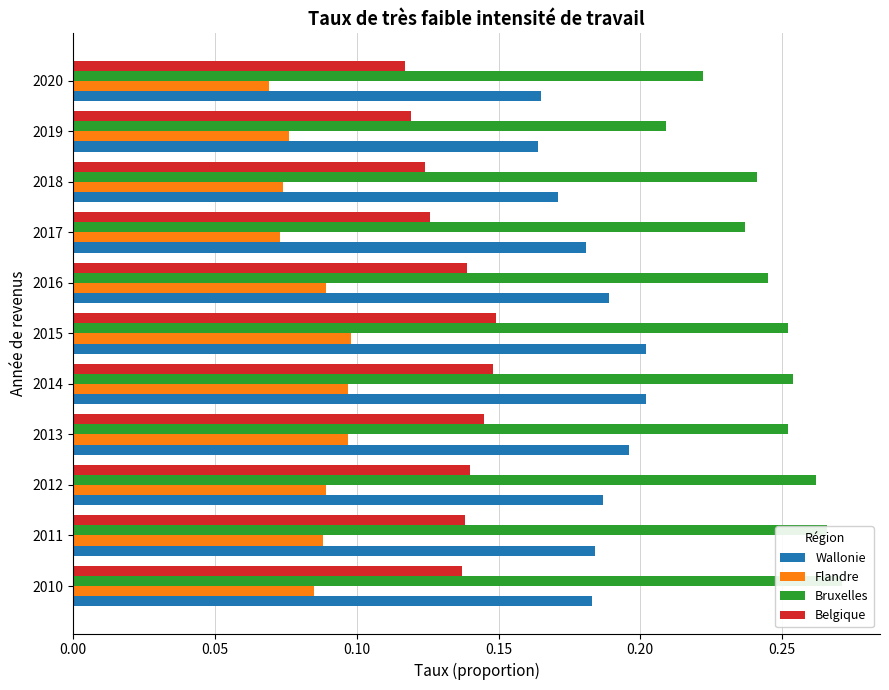

What is the difference between the highest and lowest values at 2016?

0.2